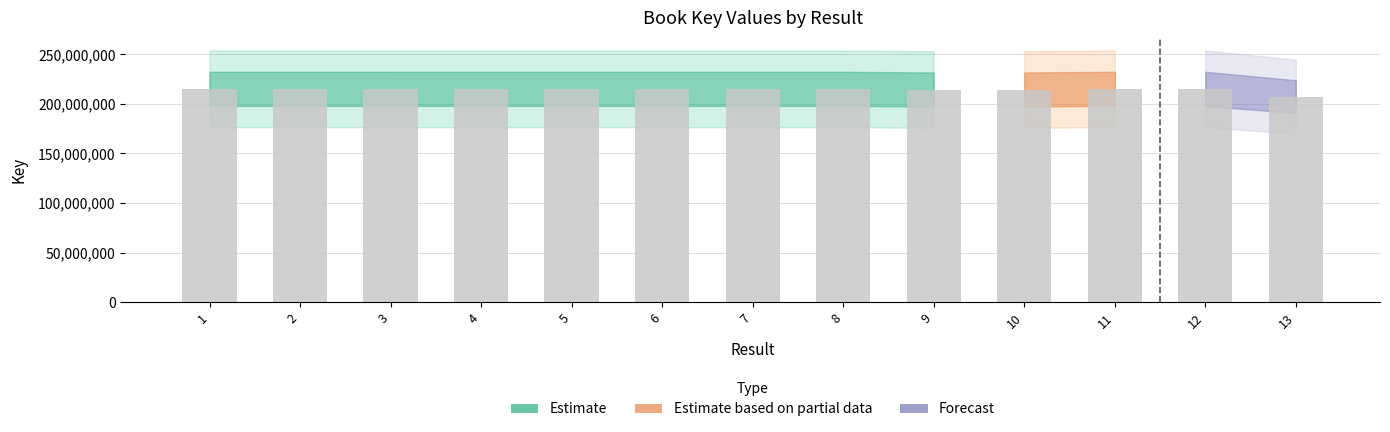

How many categories are shown in the chart?

13